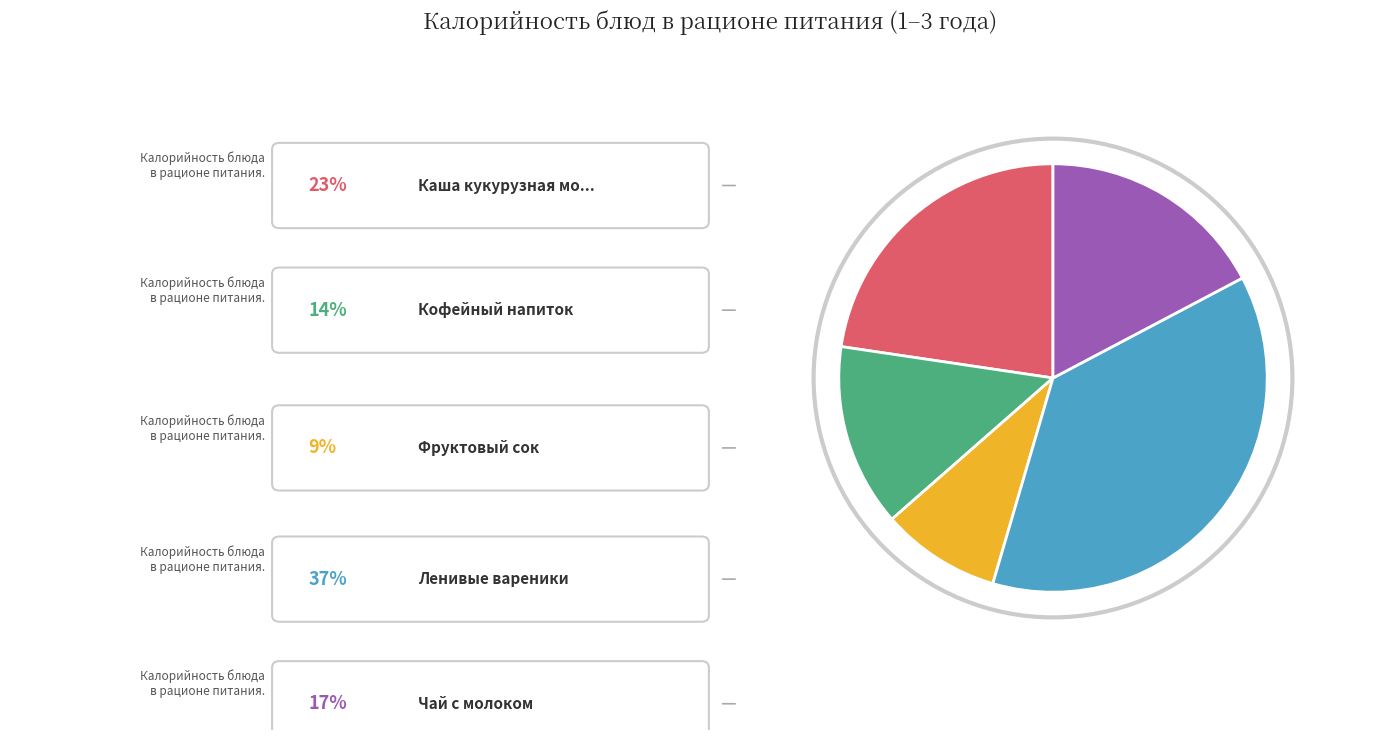

Is there any slice that represents more than half of the pie?

No